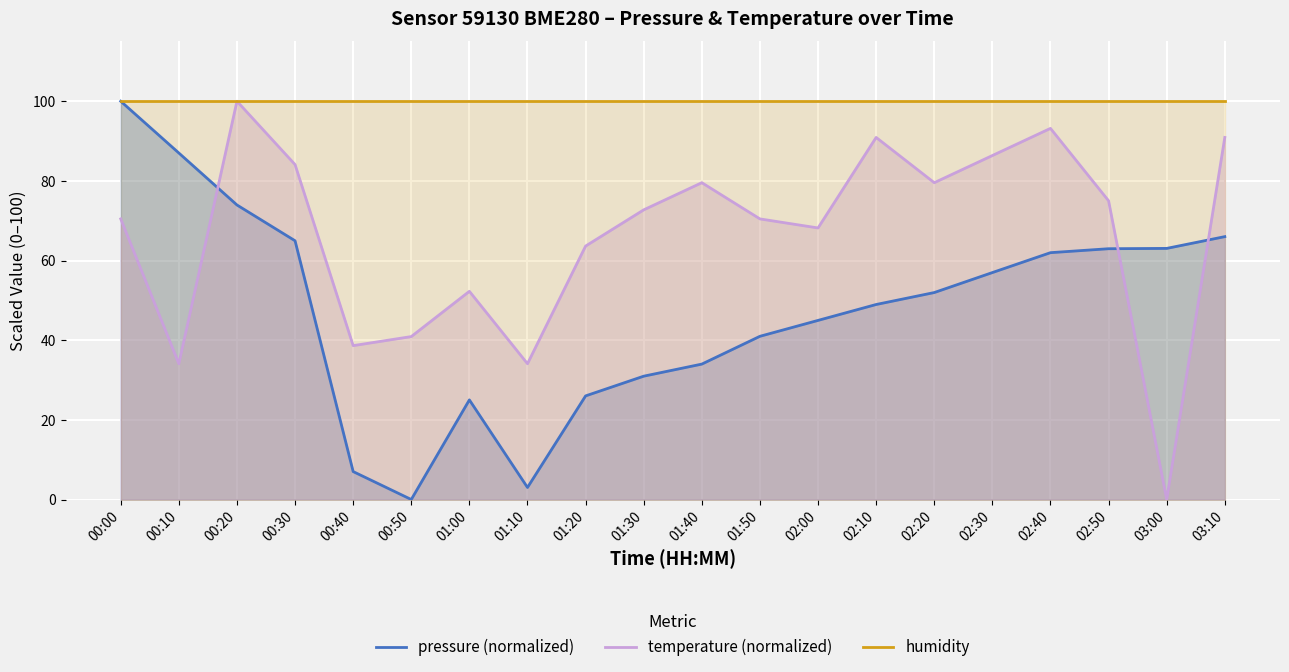

At which category is the sum across all series the highest?

00:20